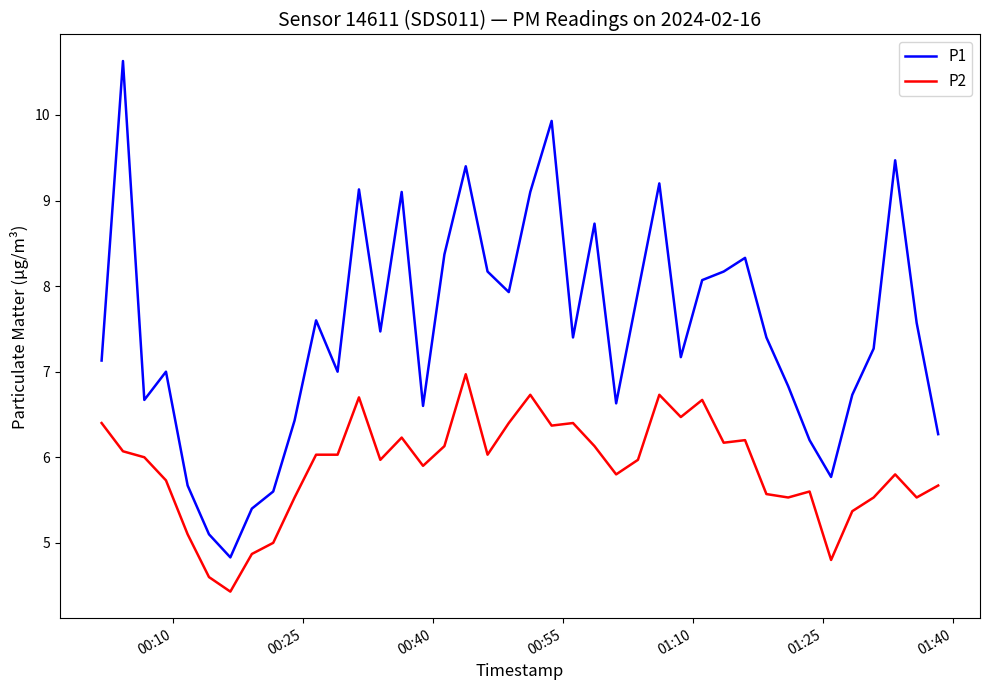

List the series in order of their peak value, lowest first.

P2, P1